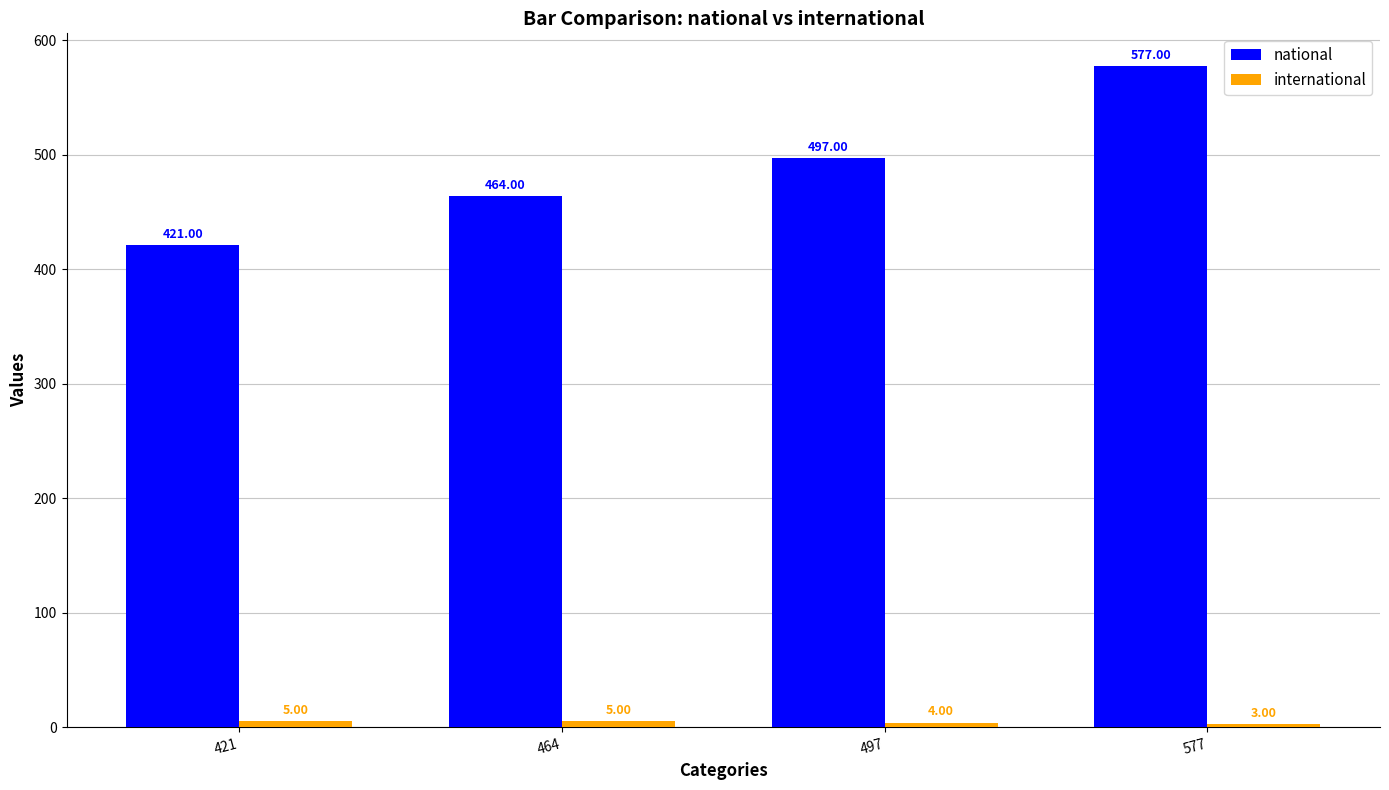

Between 464 and 577, which series saw the biggest shift?

national